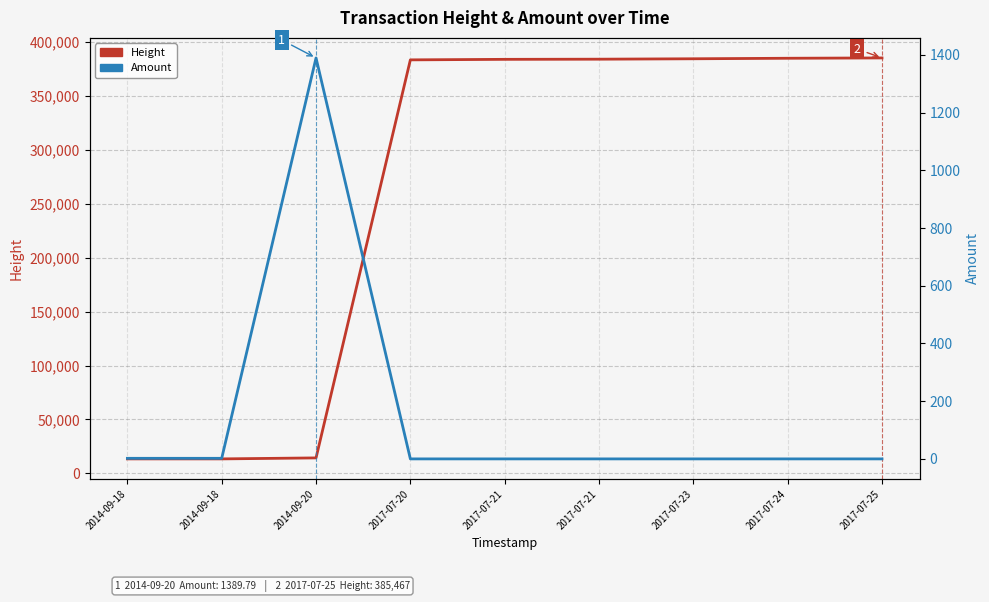

List the series in order of their peak value, lowest first.

Amount, Height